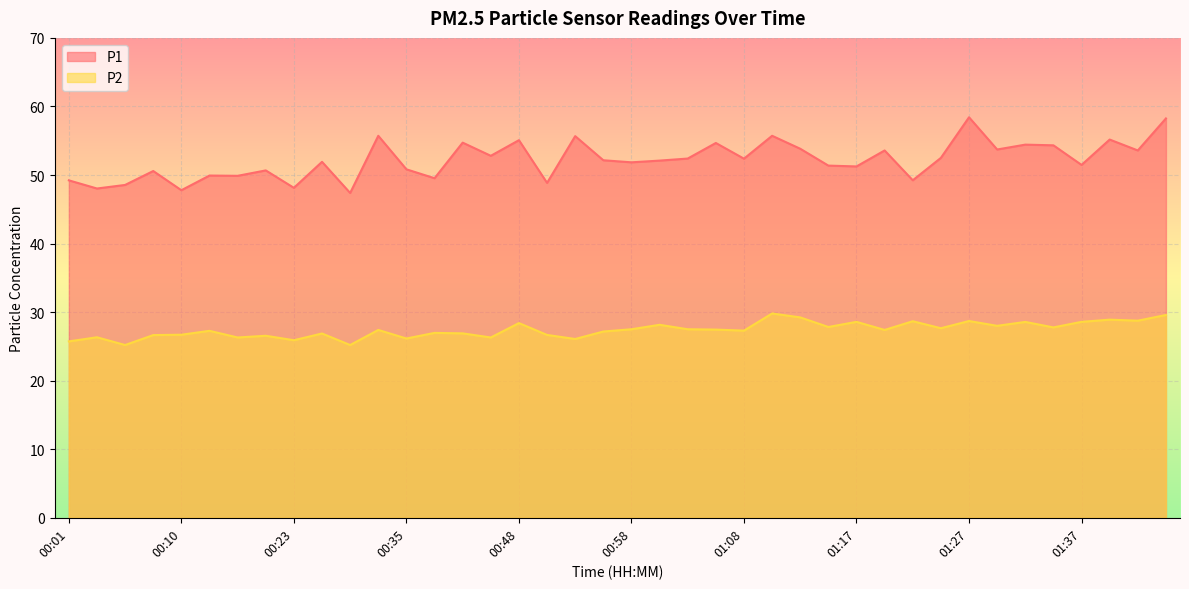

Between 00:13 and 01:10, which series saw the biggest shift?

P1